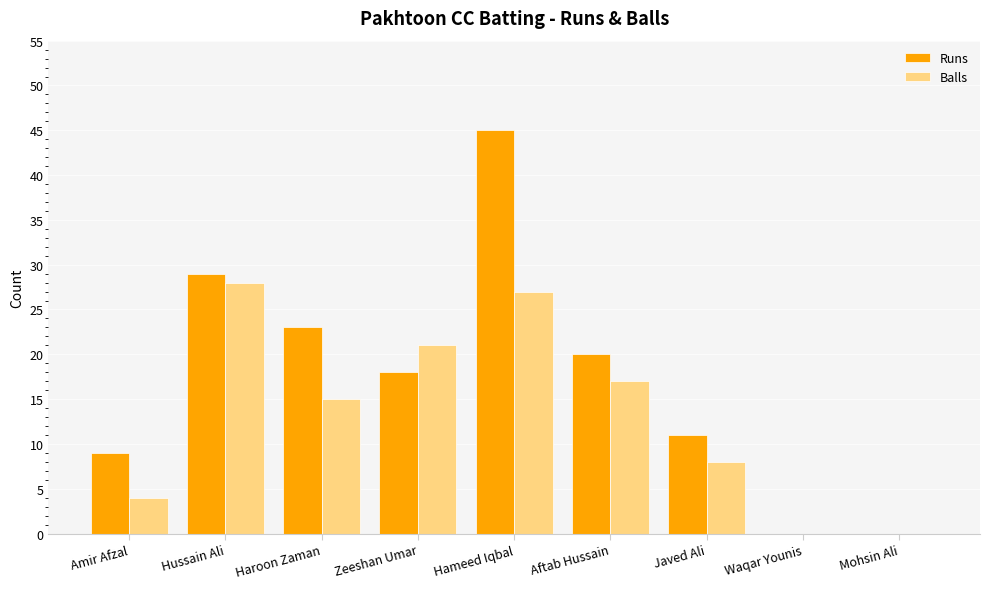

Which category has the highest value in the Runs series?

Hameed Iqbal